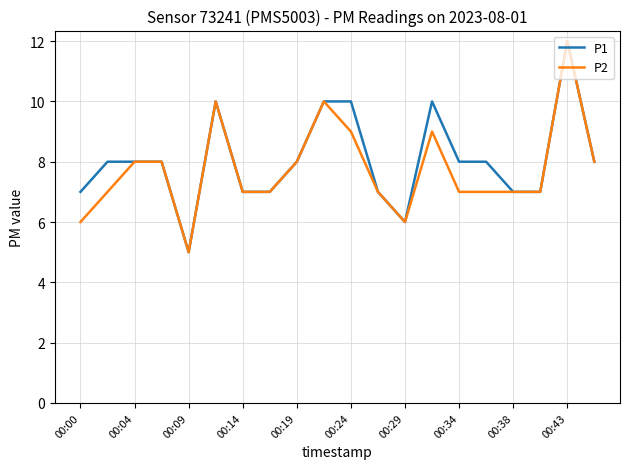

What is the smallest value displayed?

5